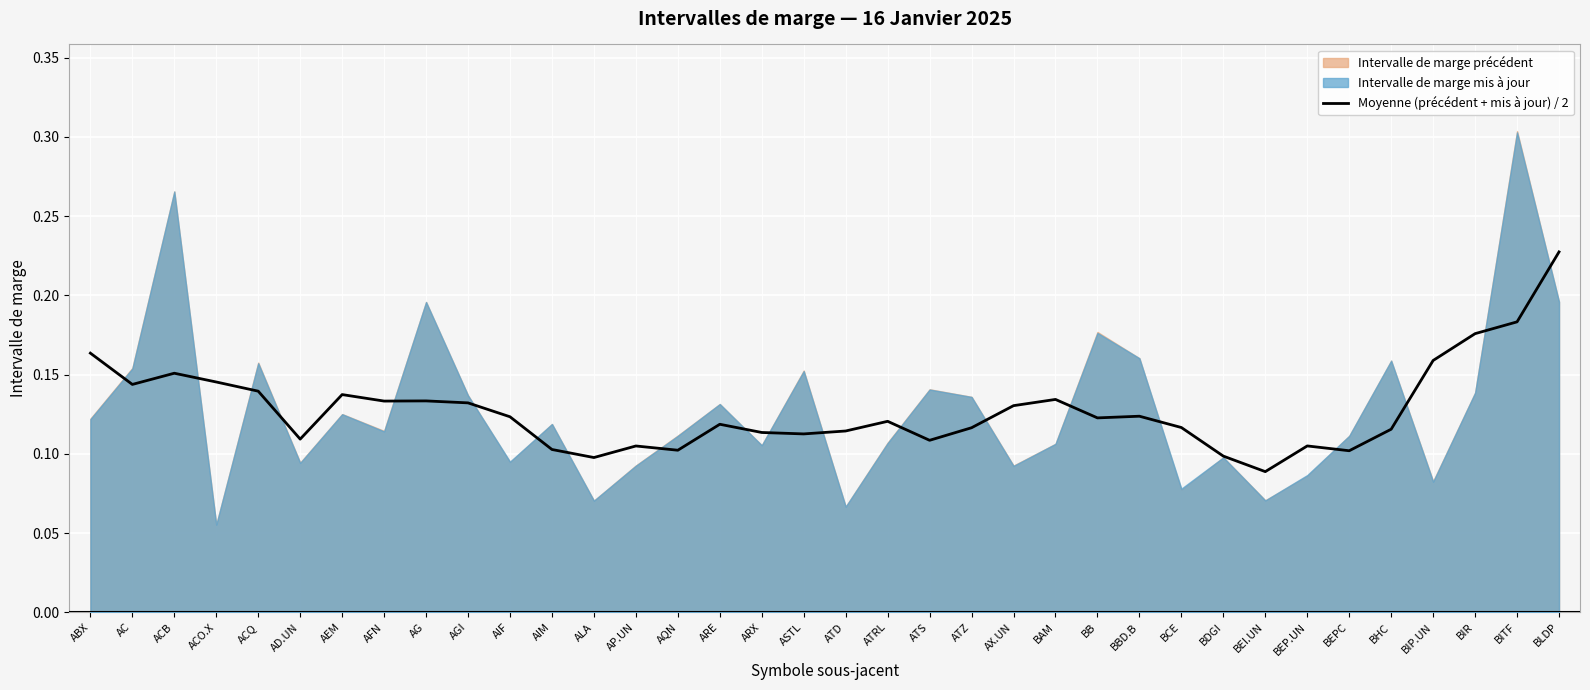

Which category has the highest value in the Moyenne (précédent + mis à jour) / 2 series?

BLDP